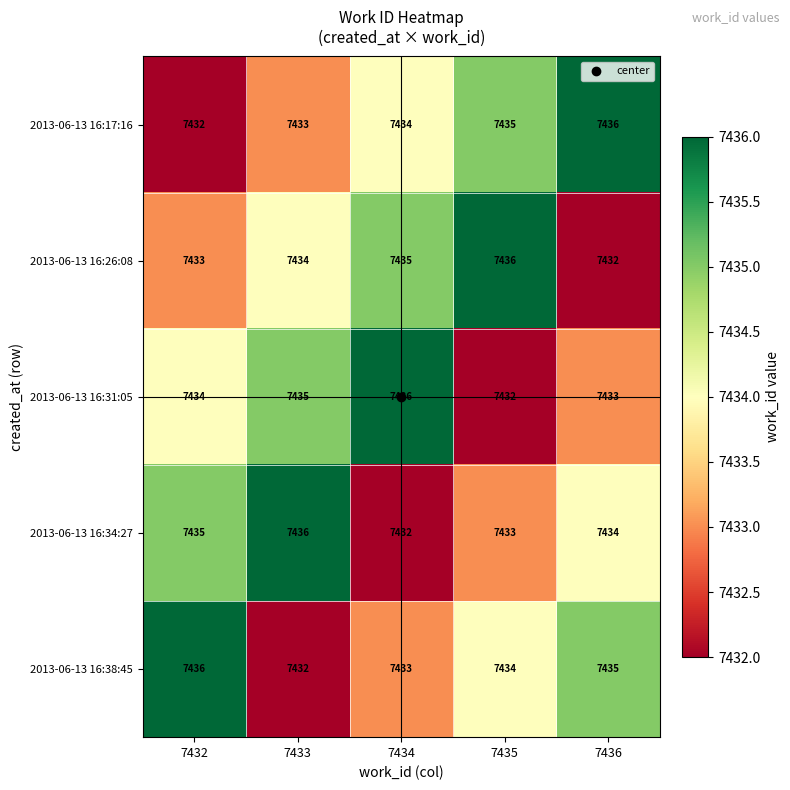

Where does the 2013-06-13 16:34:27 series first go above 7434?

7432